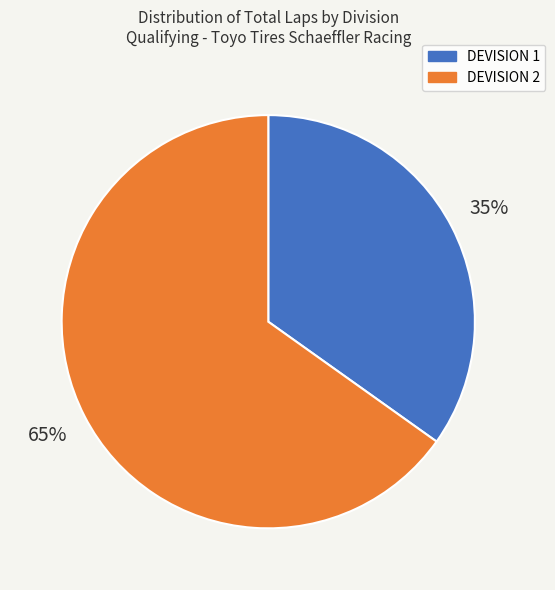

What percentage is the DEVISION 1 slice, to the nearest percent?

35%